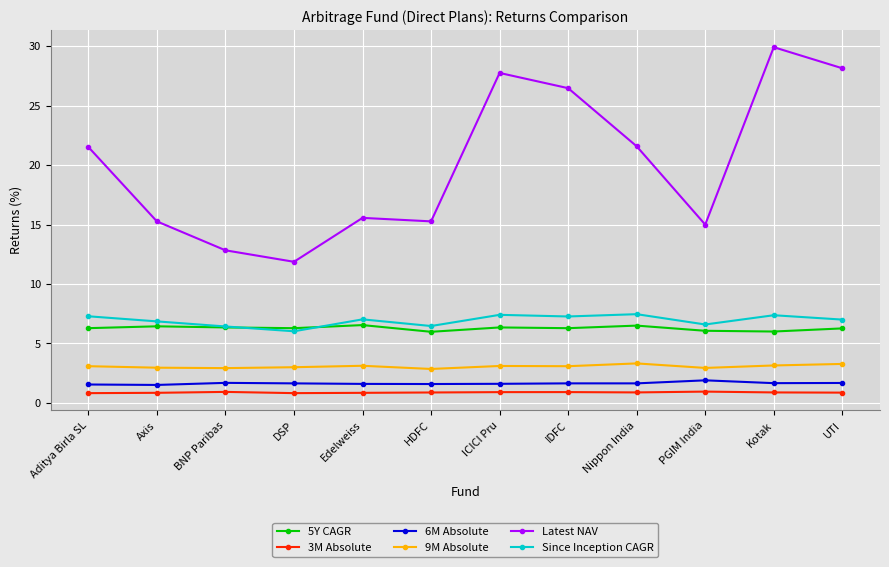

What is the highest value of the 3M Absolute series?

1.0